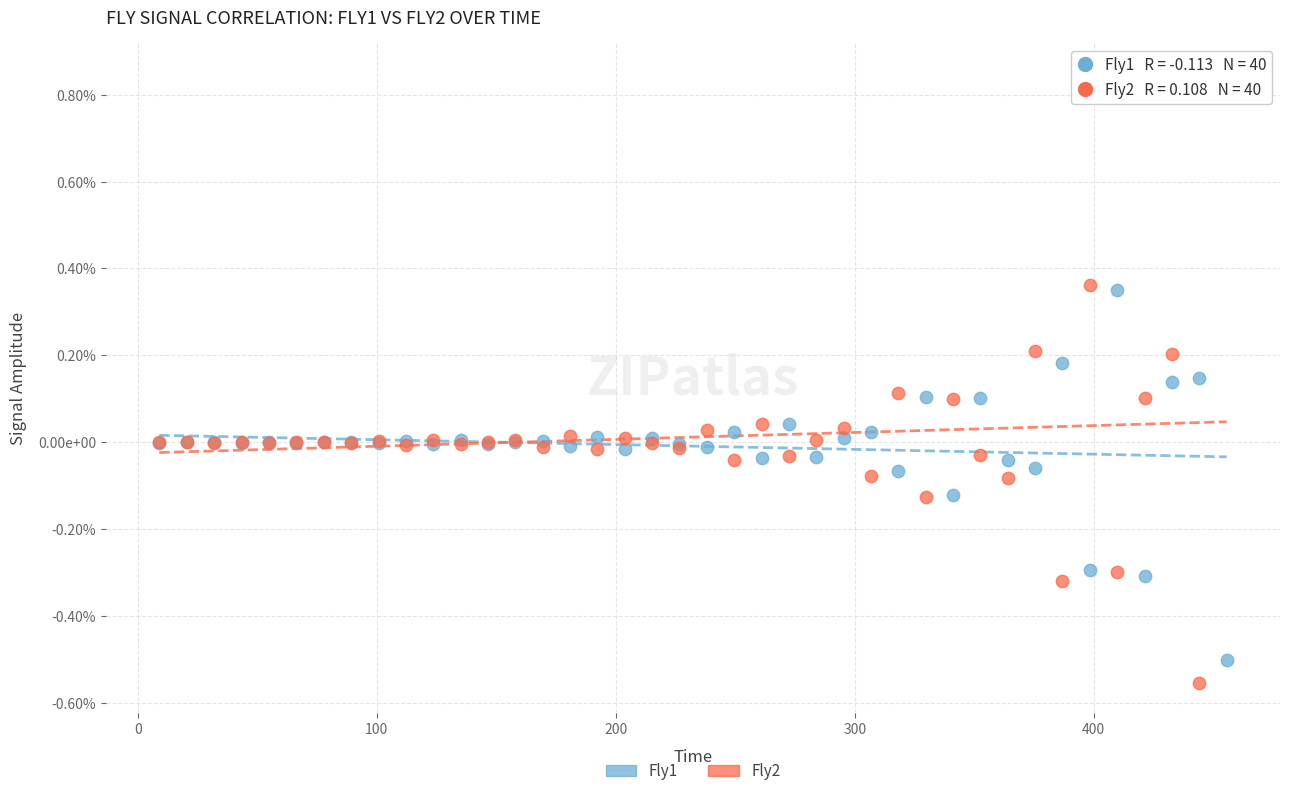

What are all the series names shown in the legend?

Fly1, Fly2